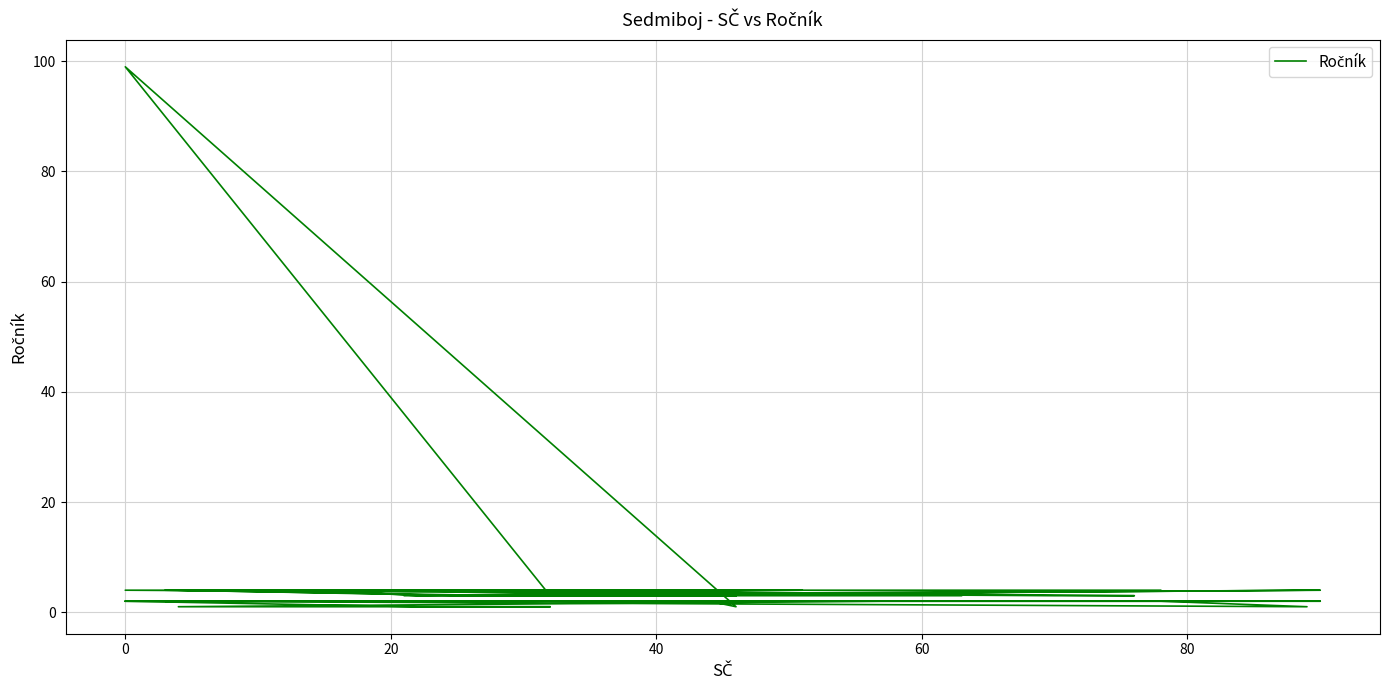

How many points are lower than both their immediate neighbors (excluding endpoints)?

5